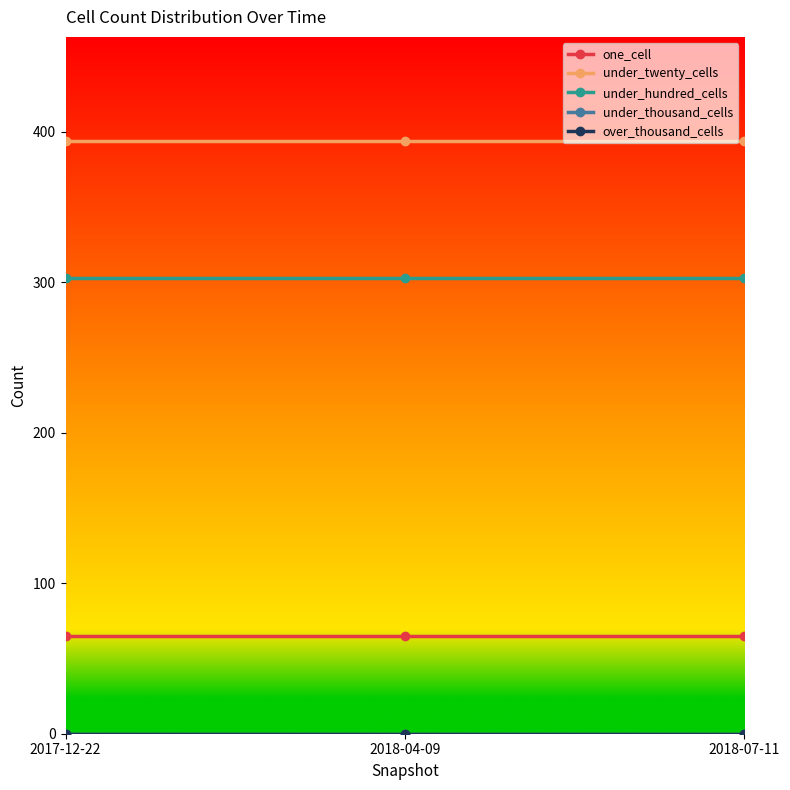

What is the value of the under_twenty_cells point at the 2nd from the left?

394